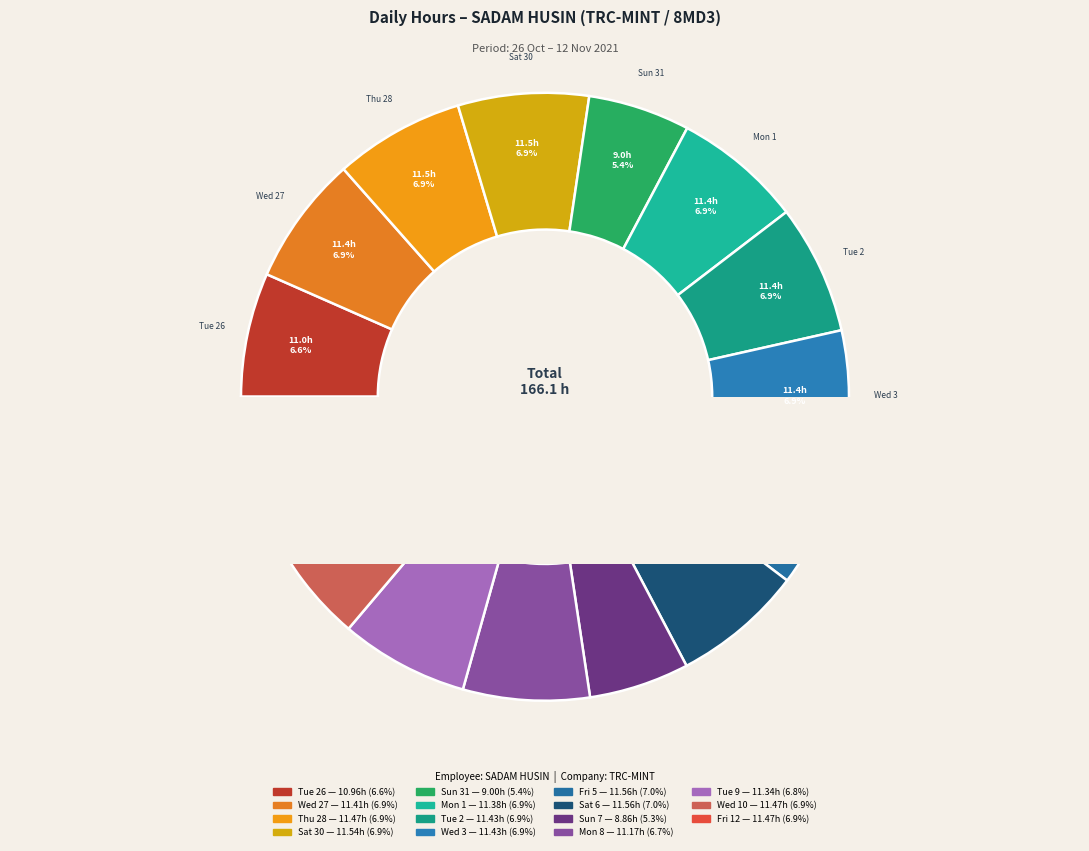

Does Wed 10 account for over 50% of the chart?

No